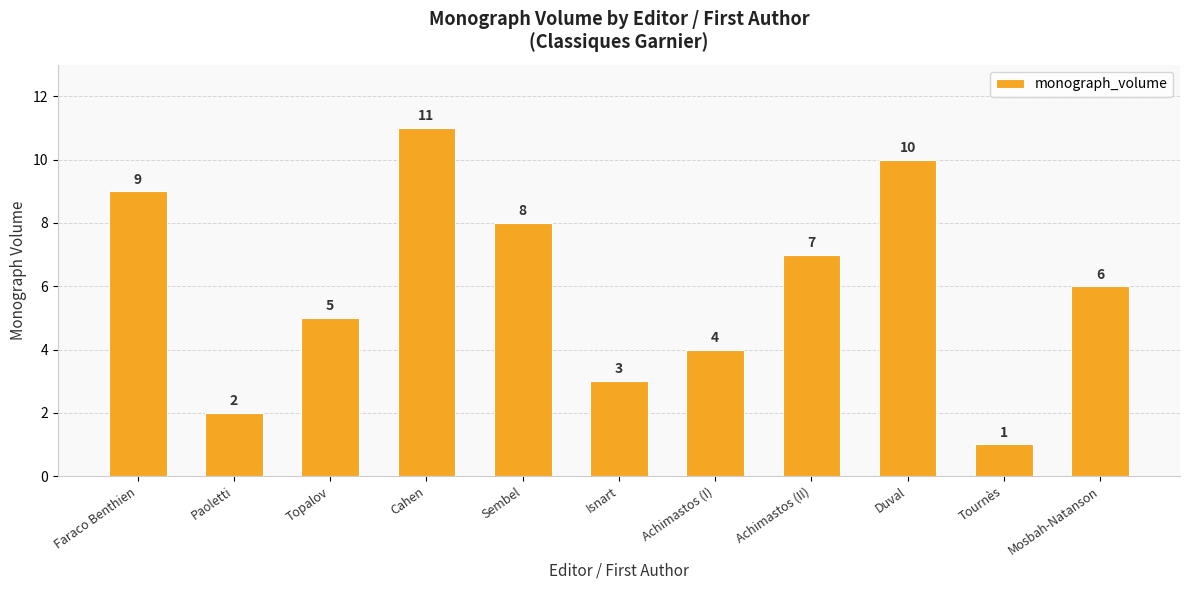

Reading left to right, extract all data points from this chart.

9	2	5	11	8	3	4	7	10	1	6